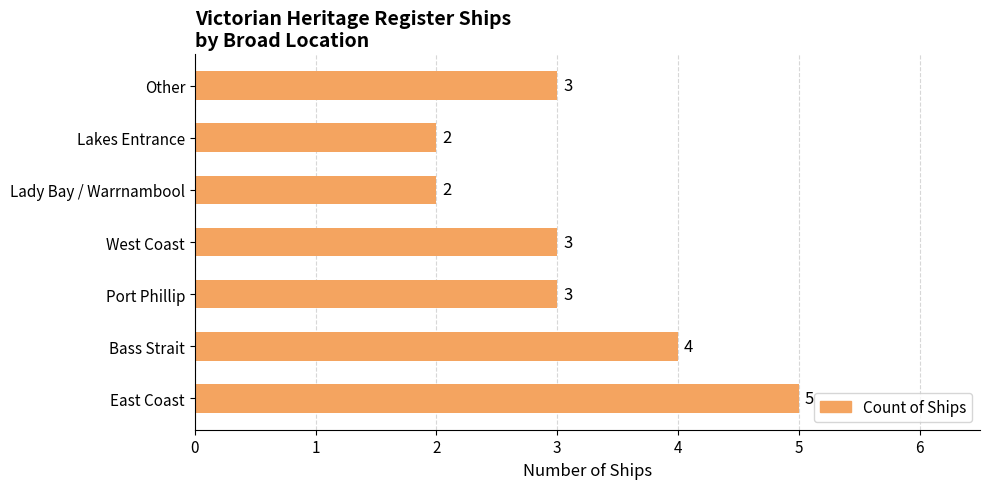

How many bars are there in total?

7